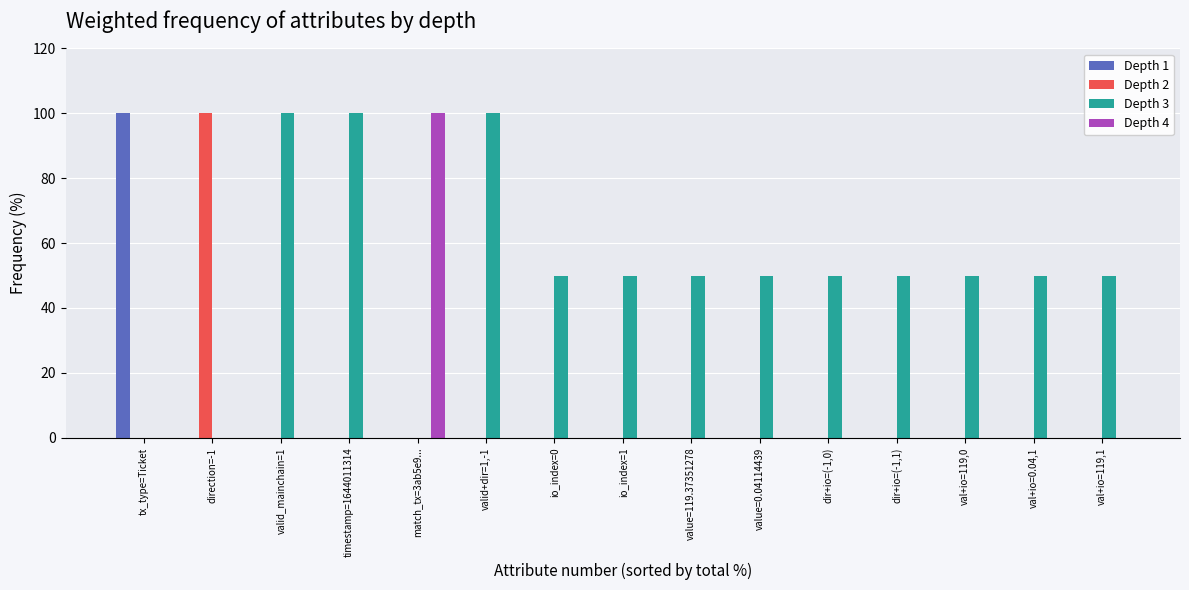

Which series changed the most between valid_mainchain=1 and io_index=1?

Depth 3